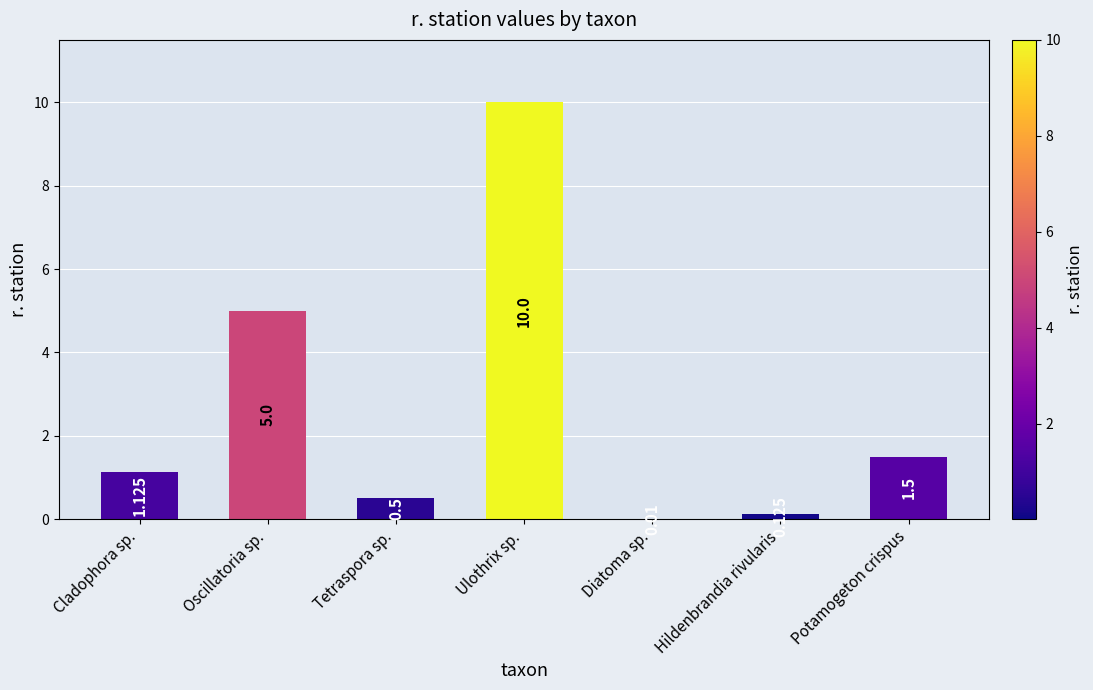

Which has a higher value, Potamogeton crispus or Diatoma sp.?

Potamogeton crispus